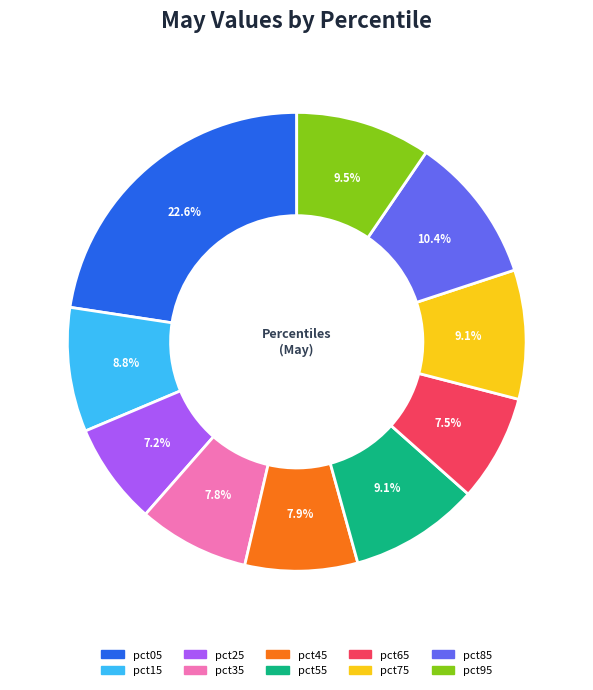

To the nearest percent, what is the difference between the largest and smallest slice percentages?

15%